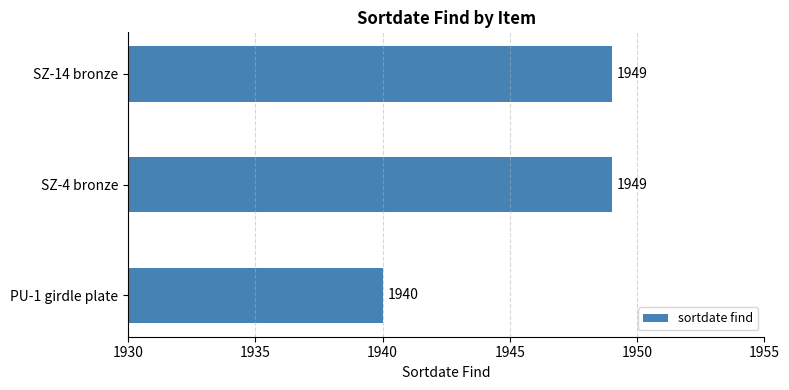

The chart shows a value of 1949 at SZ-14 bronze. True or false?

True